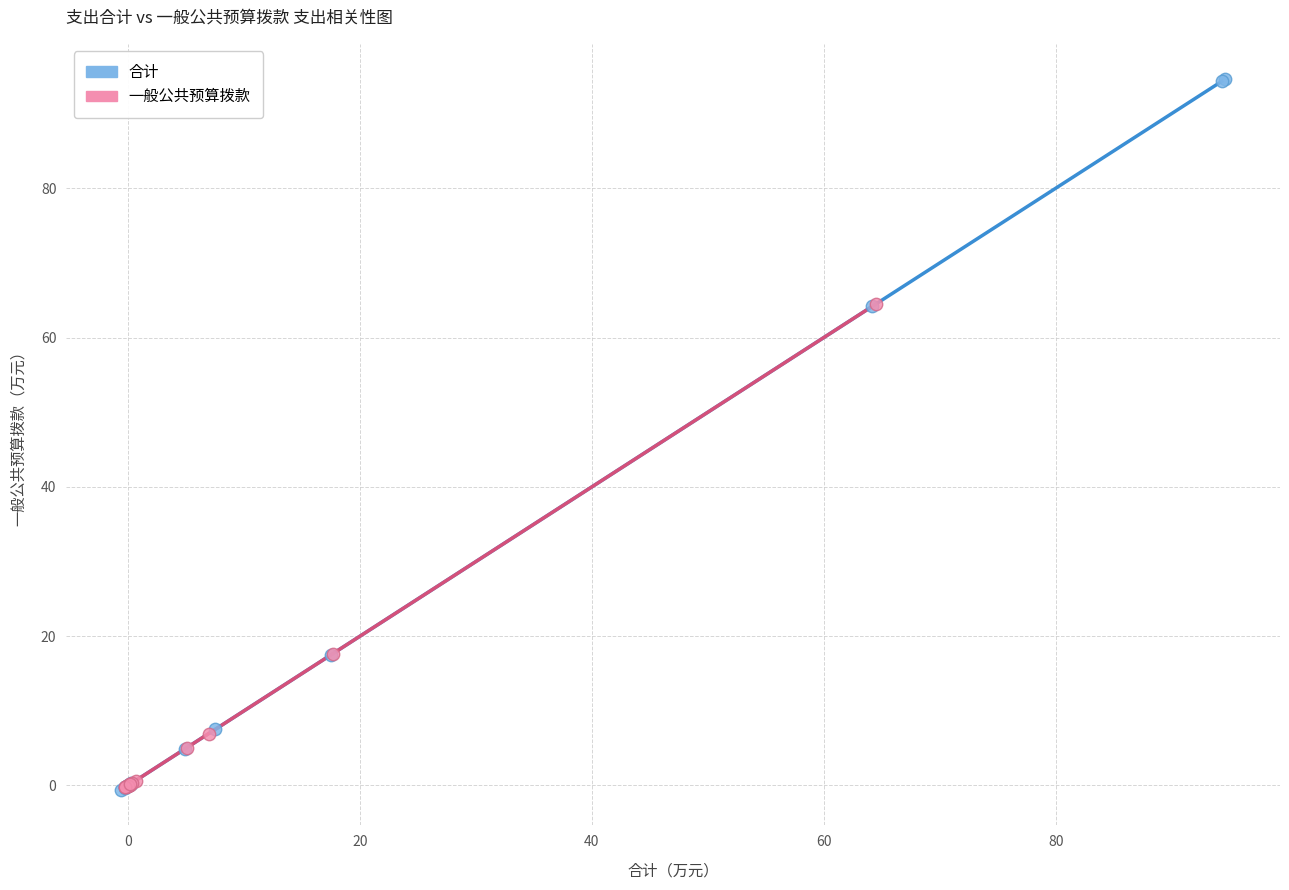

Which series has the widest spread of Y values?

合计